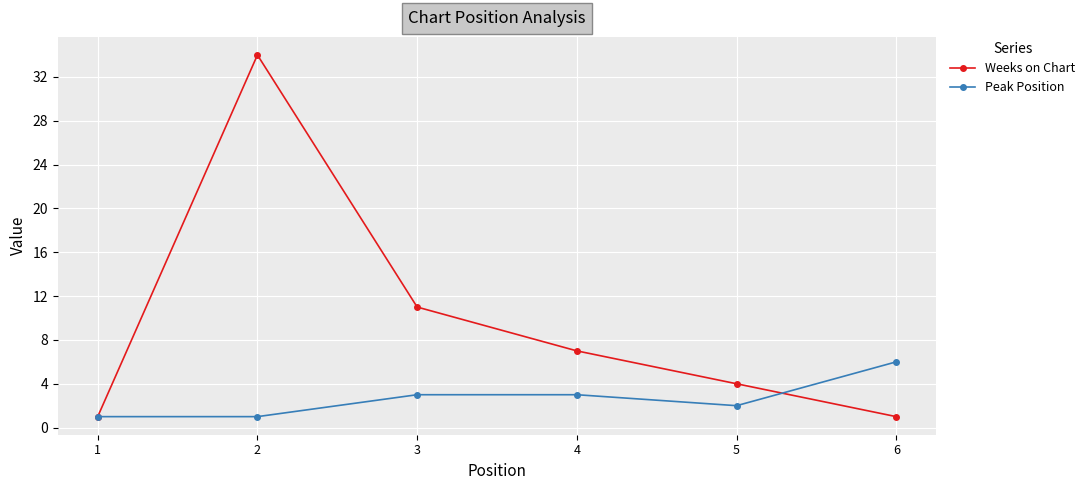

Between 2 and 6, which series saw the biggest shift?

Weeks on Chart